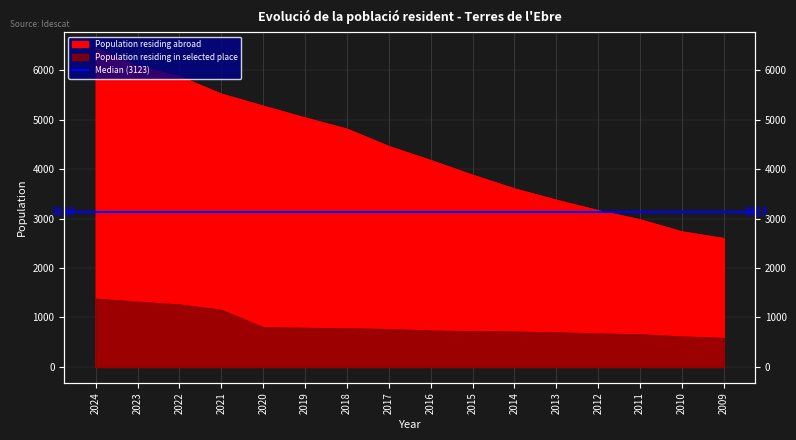

Rank the series by their average value, from highest to lowest.

Population residing abroad, Population residing in selected place